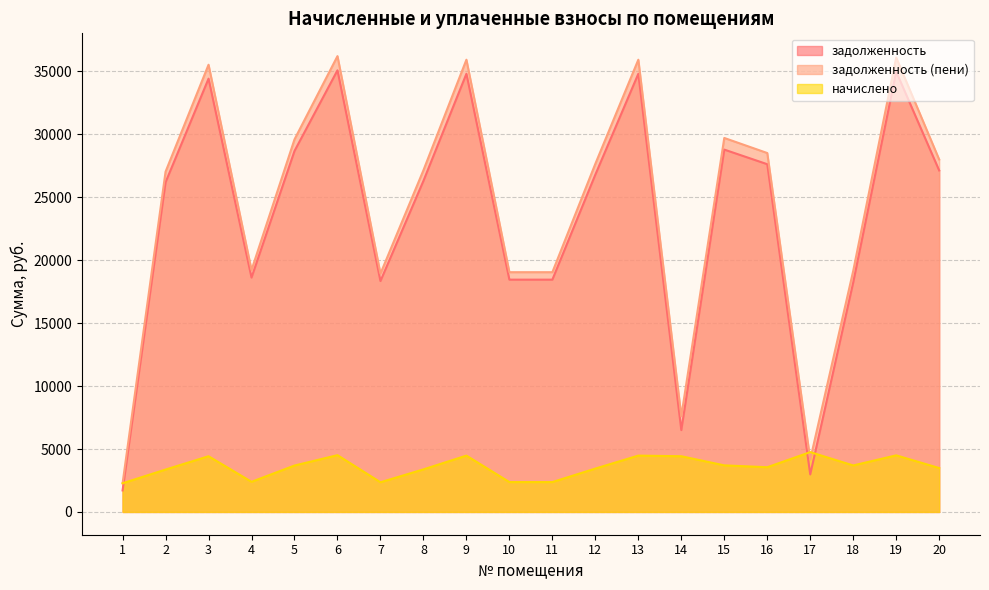

In начислено, how many points are lower than both neighbors (excluding endpoints)?

4